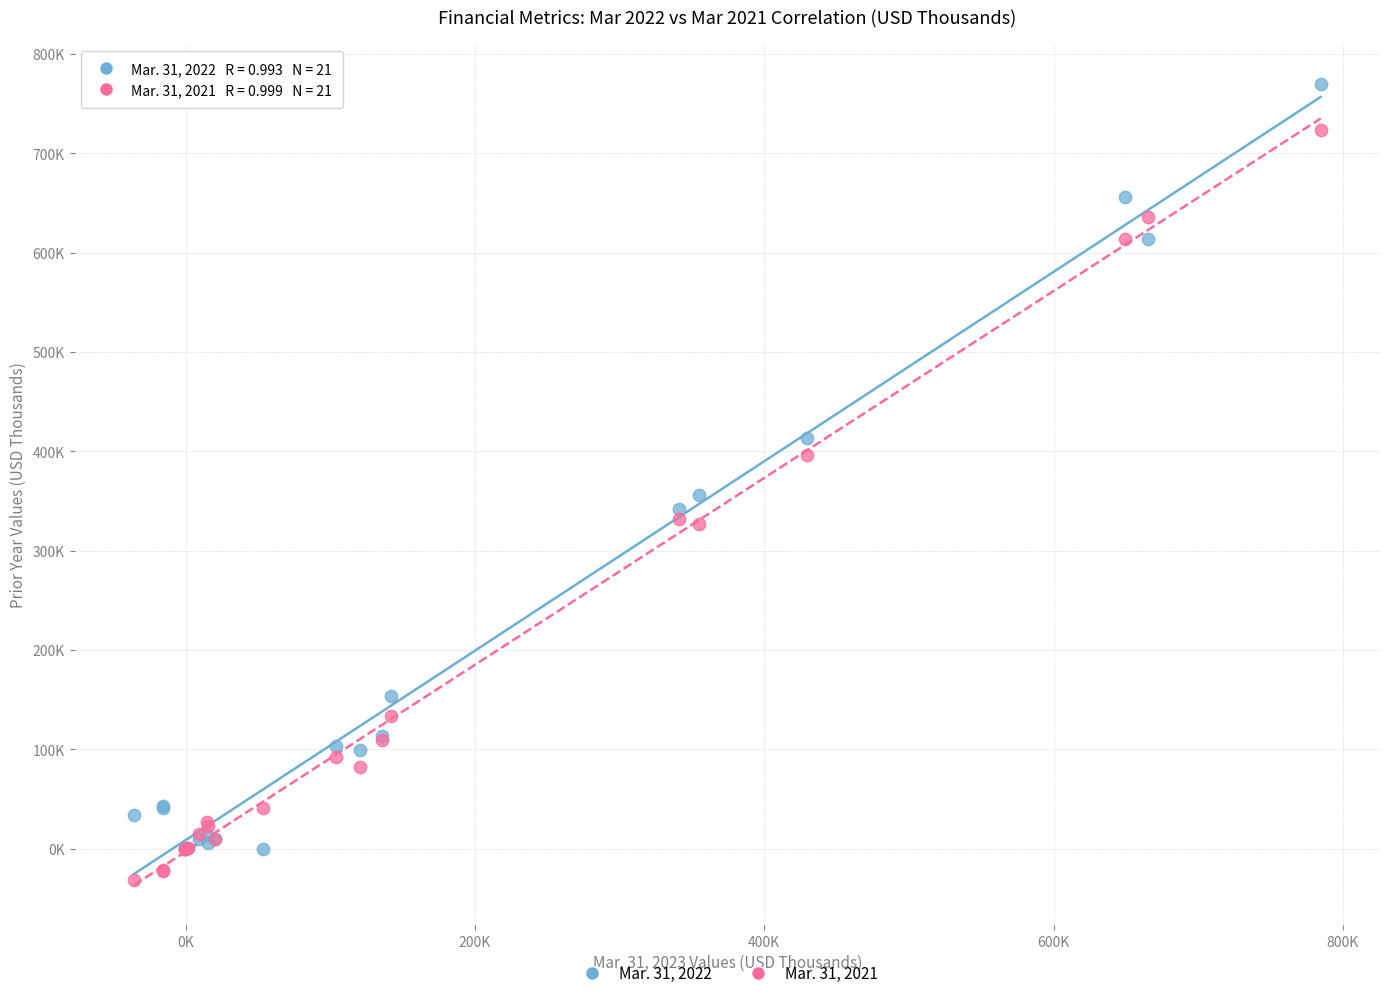

Which series has the widest spread of Y values?

Mar. 31, 2022